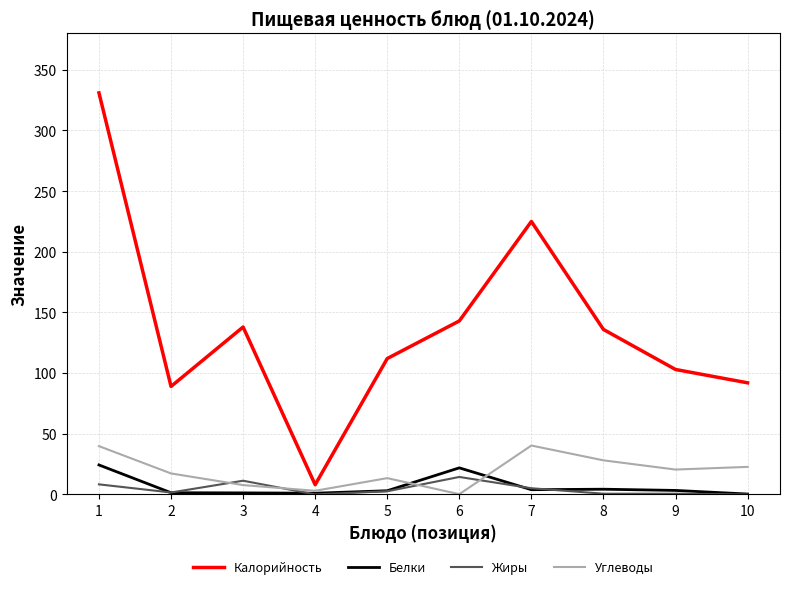

Which series ends up on top after the final intersection of Жиры and Углеводы?

Углеводы